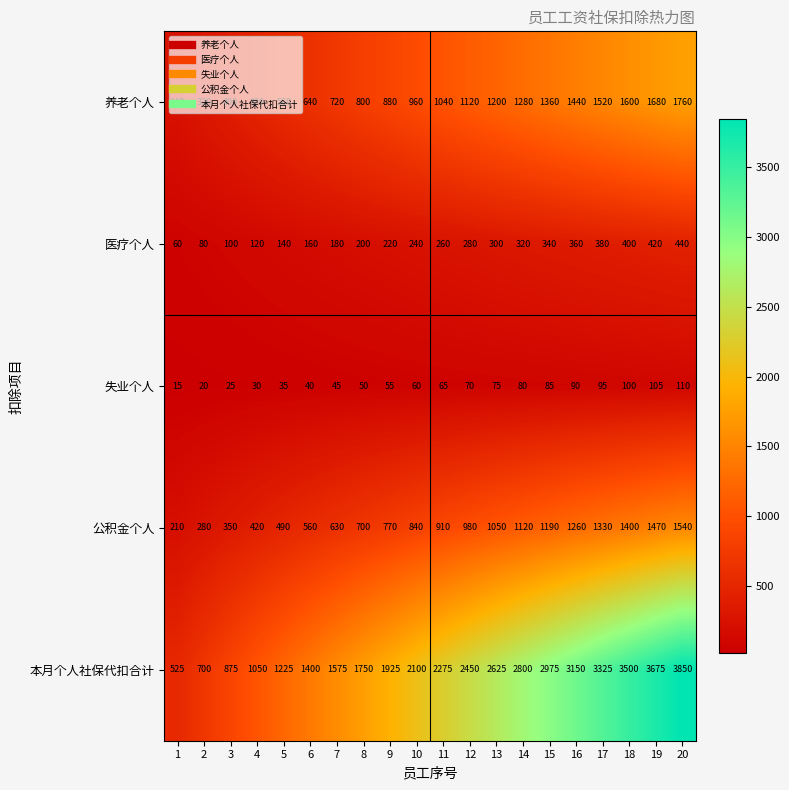

What is the difference between the maximum and minimum values in the 公积金个人 series?

1330